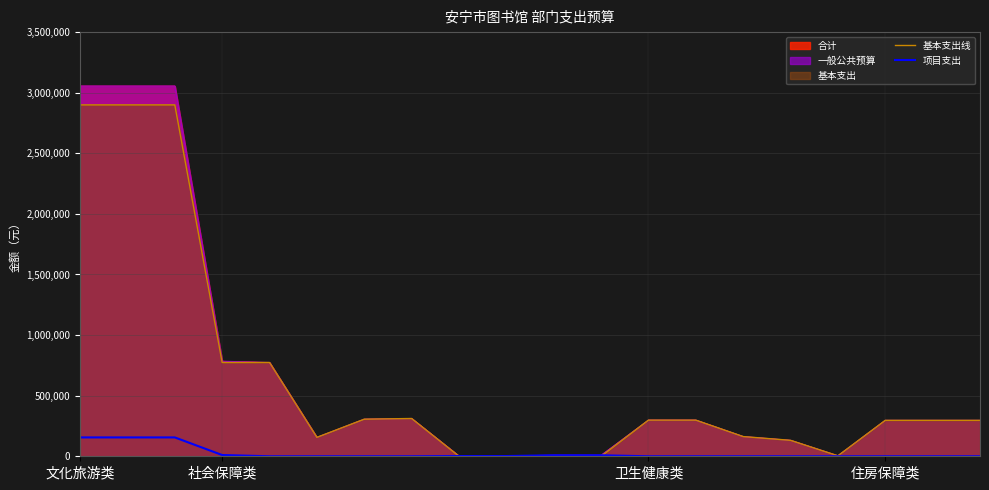

What is the average value of the 项目支出 series?

24885